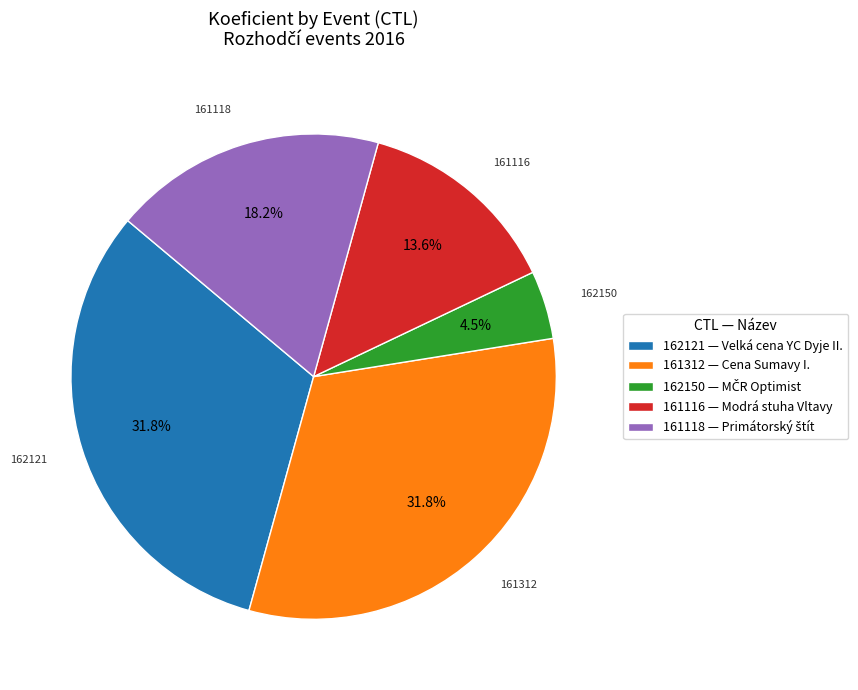

True or false: 161312 accounts for 32% of the total.

True